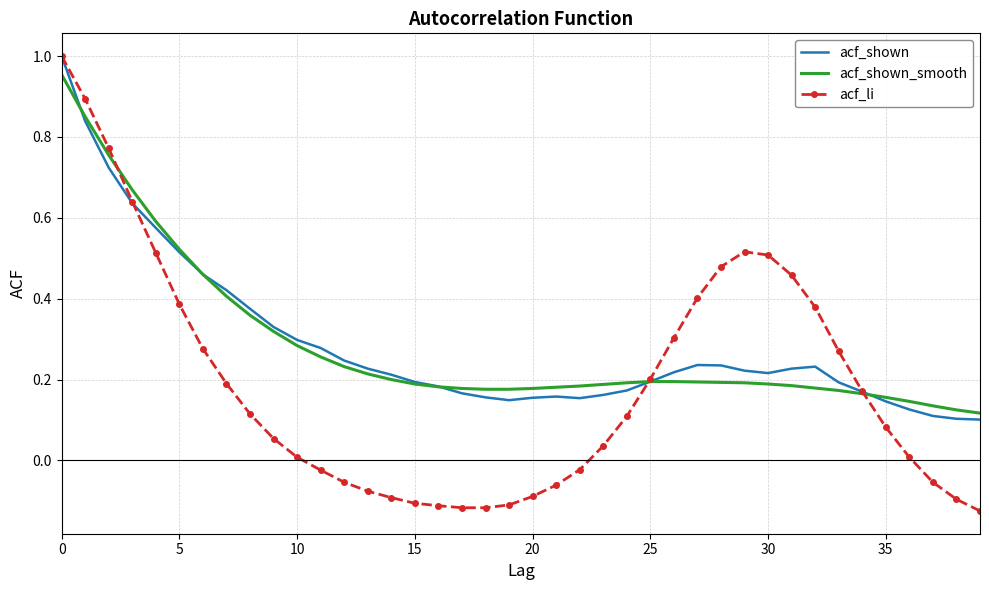

Is it true that acf_li equals -0.0 at 20?

False